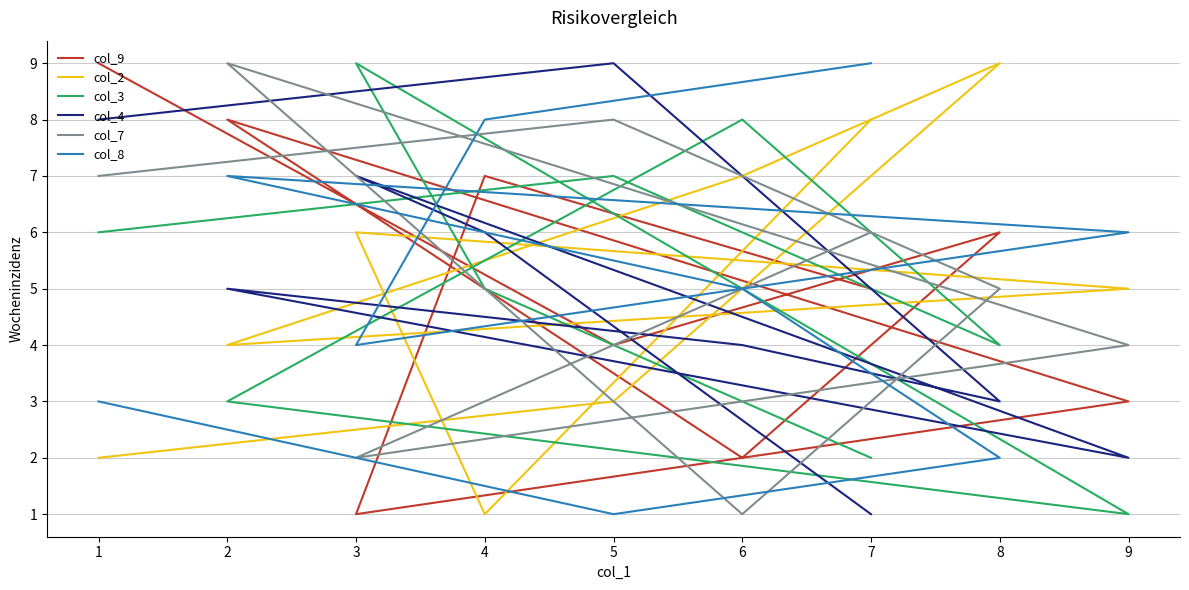

Does the chart display data point markers on the line(s)?

No